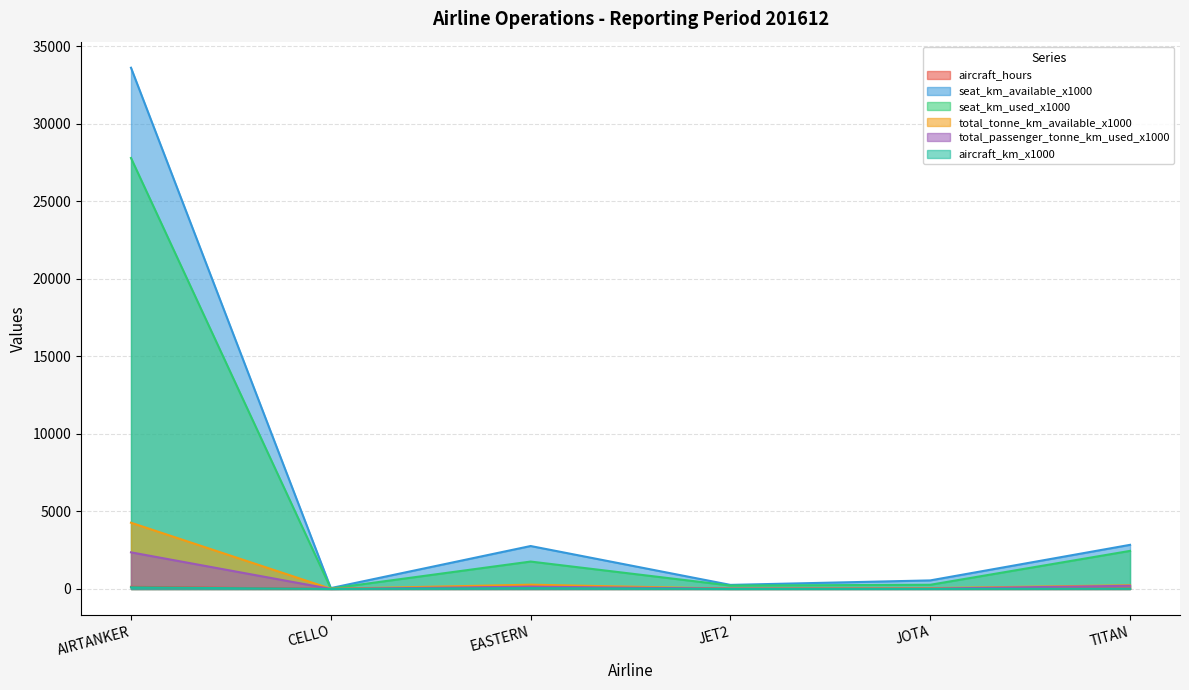

What is the sum of all total_tonne_km_available_x1000 values?

4881.0